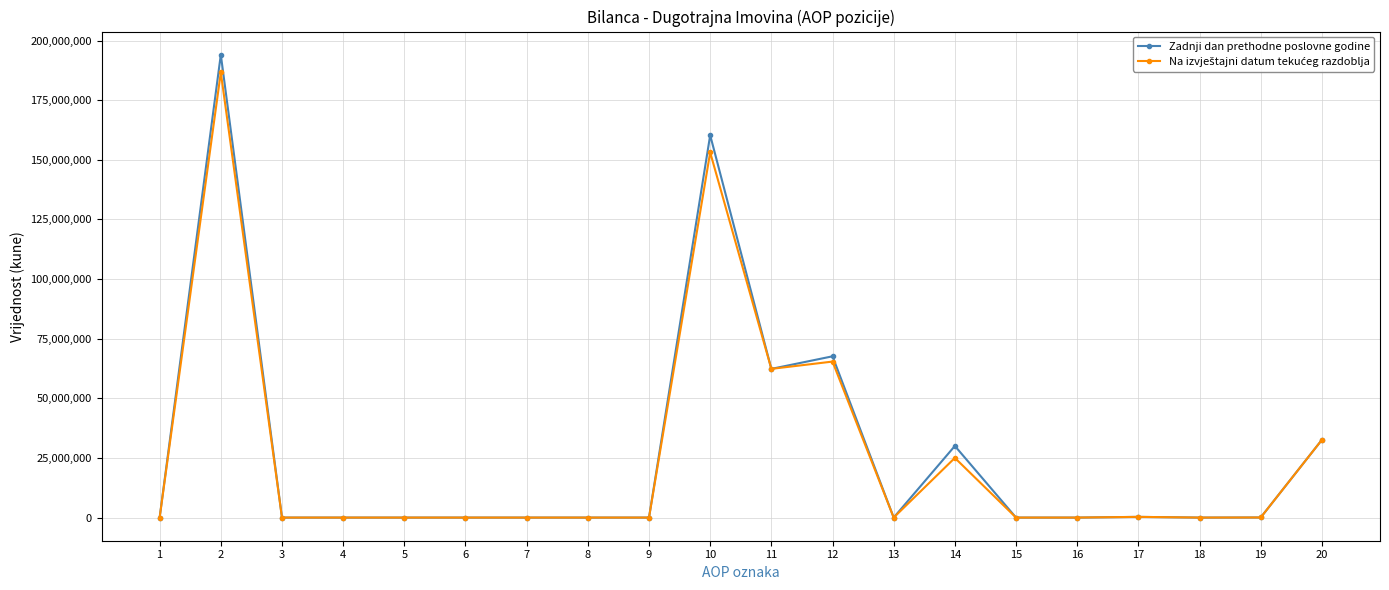

What is the maximum value shown in the chart?

194067600